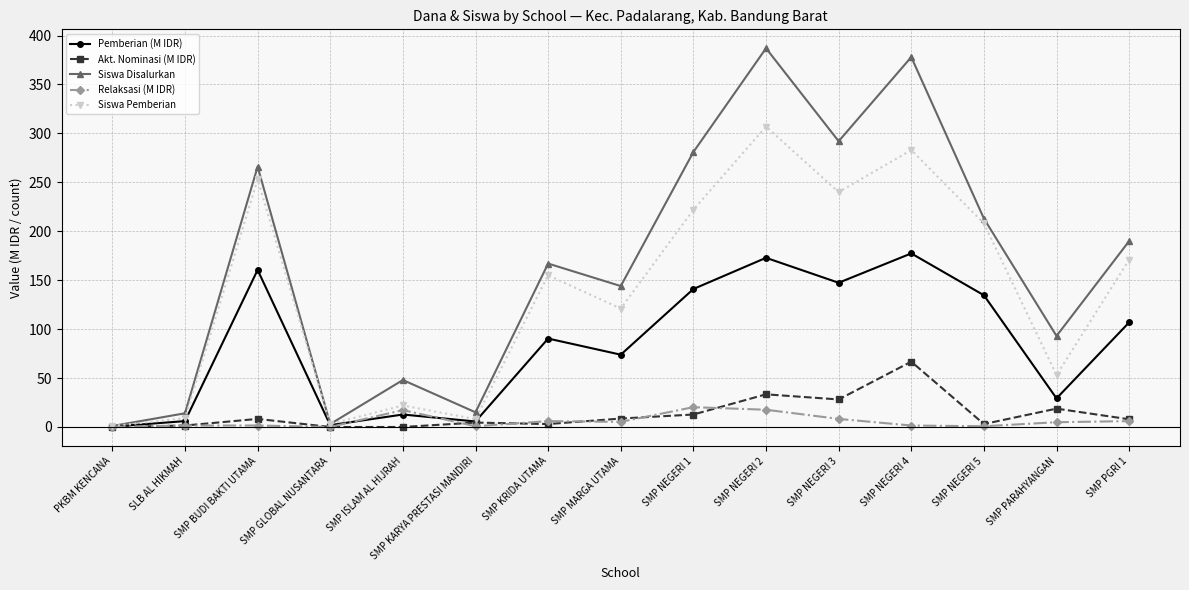

What position from the right is SMP PGRI 1?

1